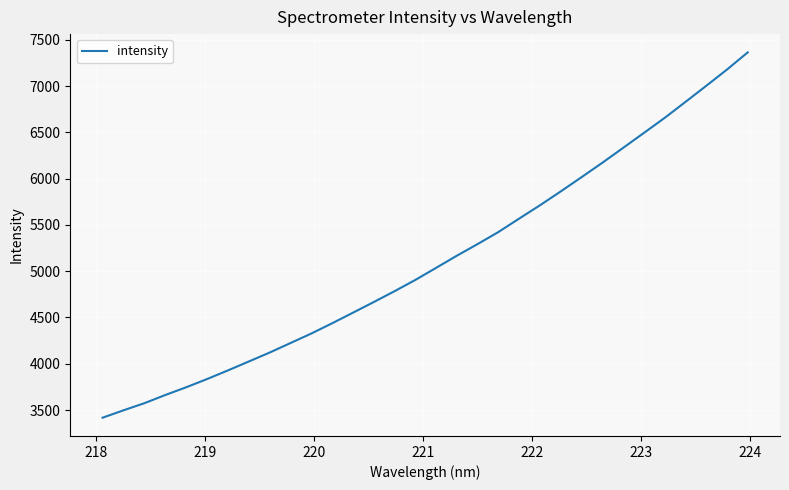

What is the greatest value displayed?

7364.6